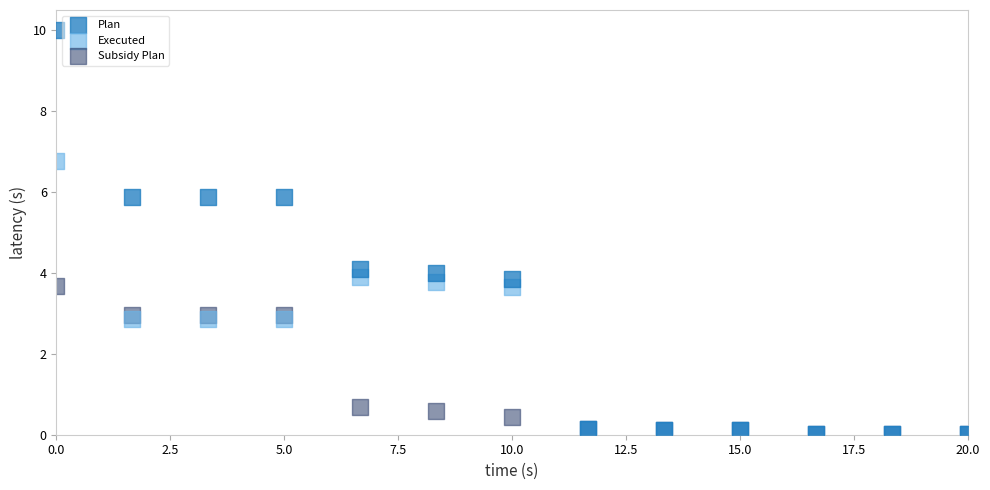

In the Subsidy Plan series, what Y value is closest to 1?

0.7